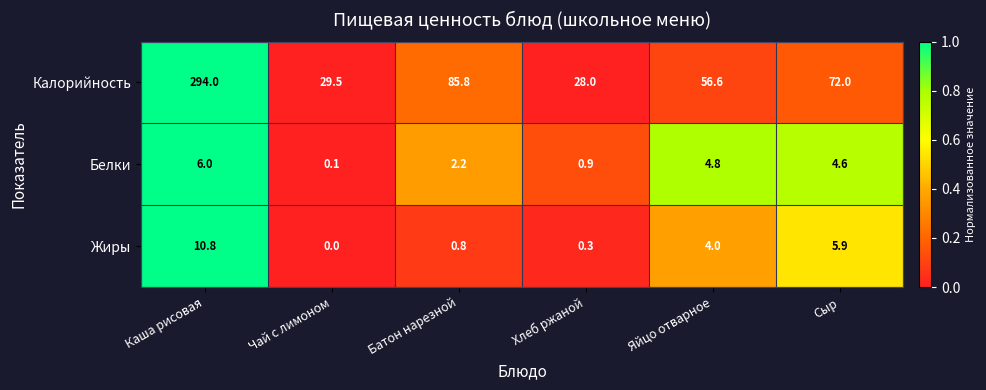

Rank the series by their maximum value, from lowest to highest.

Белки, Жиры, Калорийность